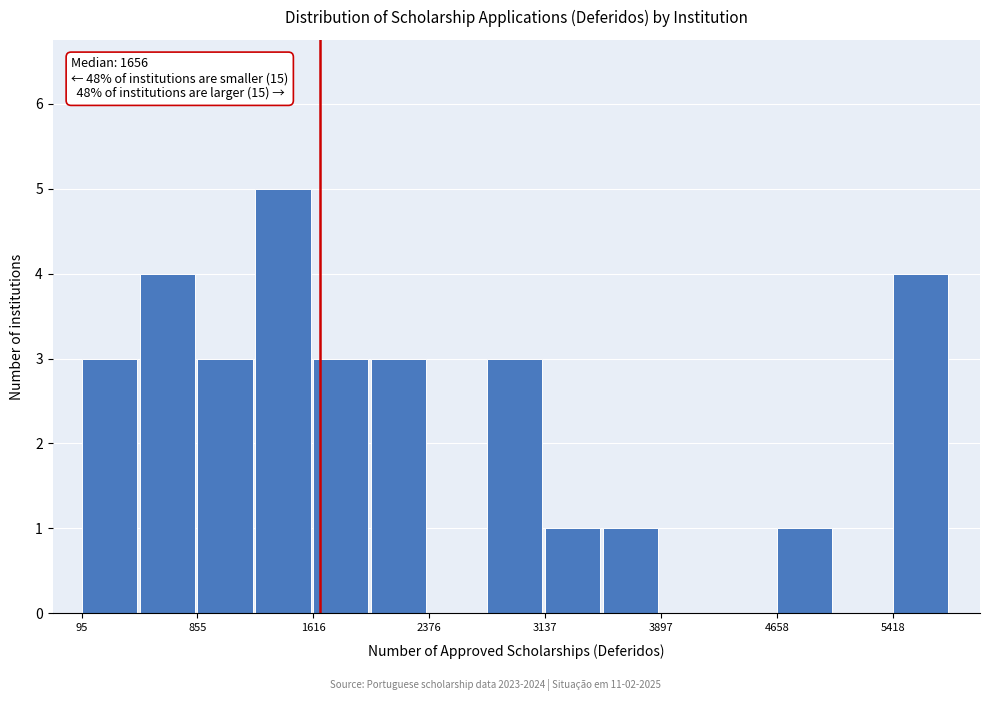

Read against the x-axis, roughly where is the centre of the tallest bar?

1400